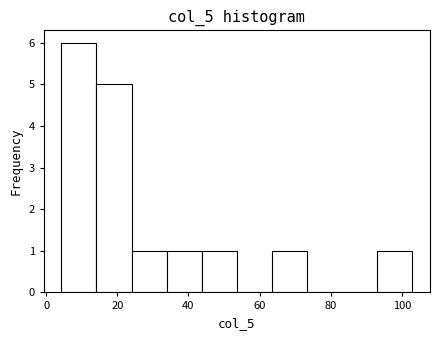

How tall is the bar that spans 14 to 24 on the x-axis? Neither the bar edges nor the heights are printed on the chart, so give them approximately, as read against the axes.

5